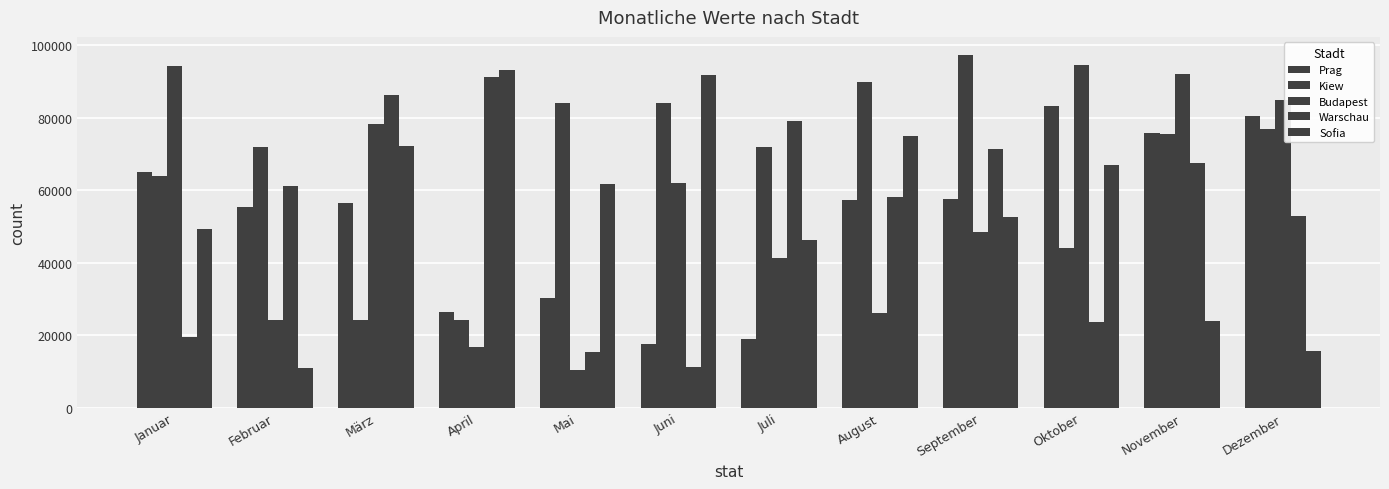

True or false: Kiew has a value of 108167 at Juli.

False